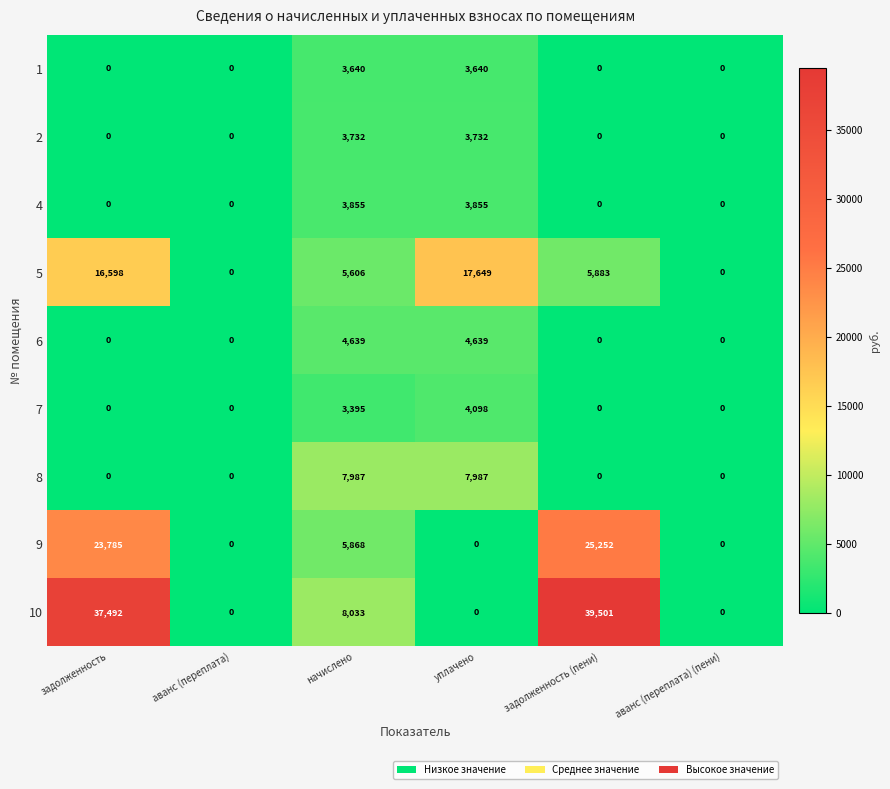

List the series in order of their peak value, highest first.

10, 9, 5, 8, 6, 7, 4, 2, 1